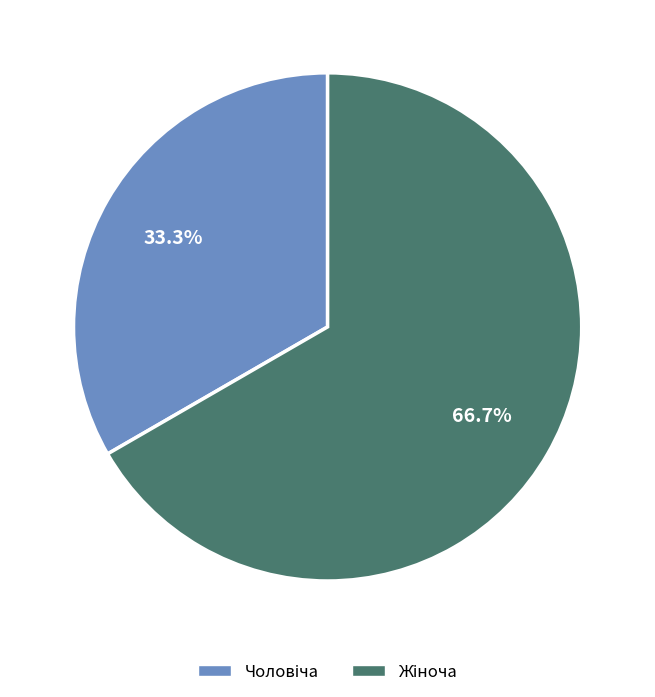

Is there a majority slice in this chart?

Yes